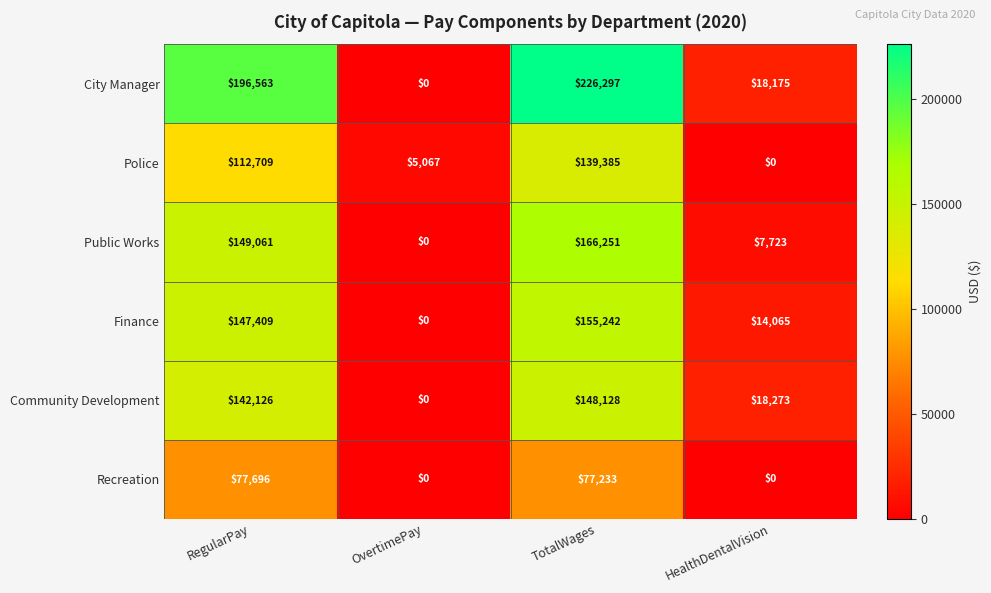

What is the difference between the second highest and second lowest values in the Finance series?

133344